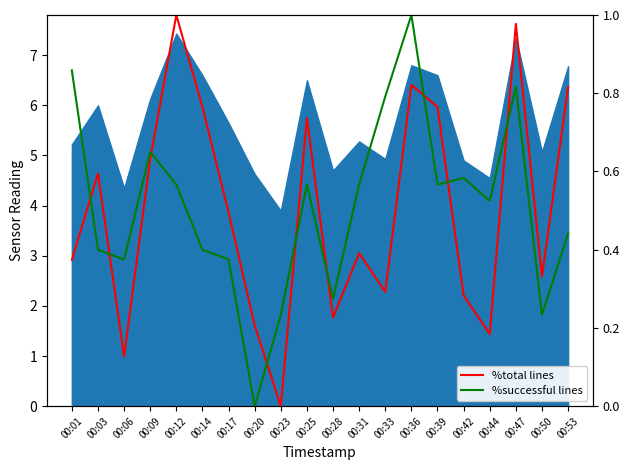

What is the value of the %total lines point at the 5th from the left?

1.0